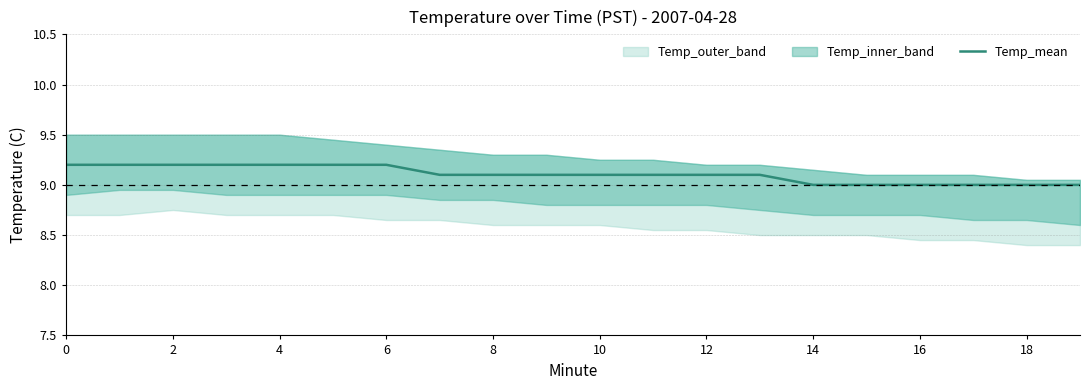

Reading left to right, what are all the values shown in this chart?

9.2	9.2	9.2	9.2	9.2	9.2	9.2	9.1	9.1	9.1	9.1	9.1	9.1	9.1	9.0	9.0	9.0	9.0	9.0	9.0